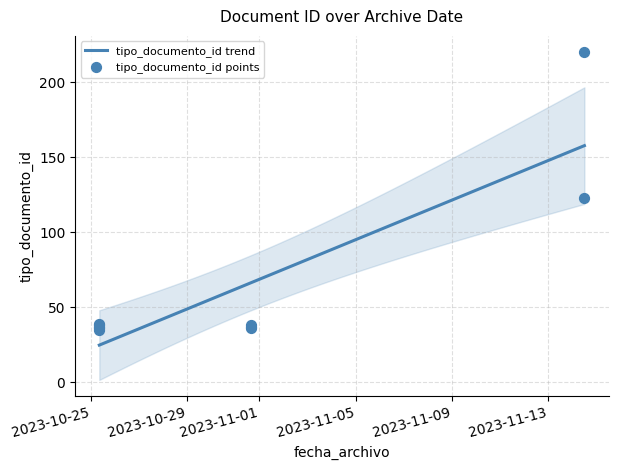

Between 2023-10-25 08:30:43 and 2023-10-25 08:30:43, which is larger?

2023-10-25 08:30:43